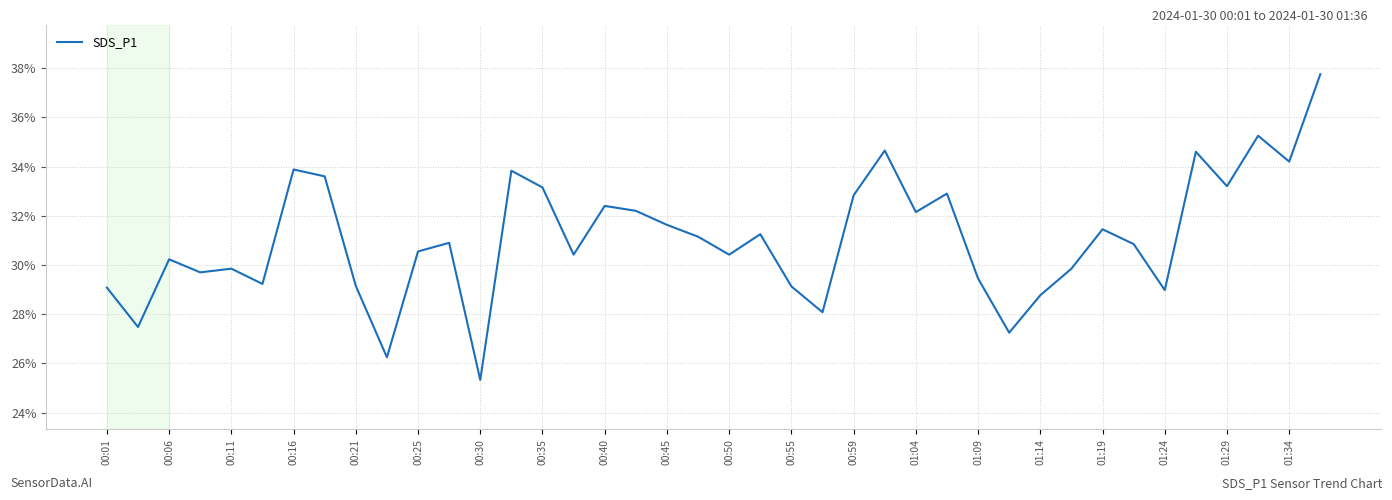

Does the chart have visible grid lines?

Yes